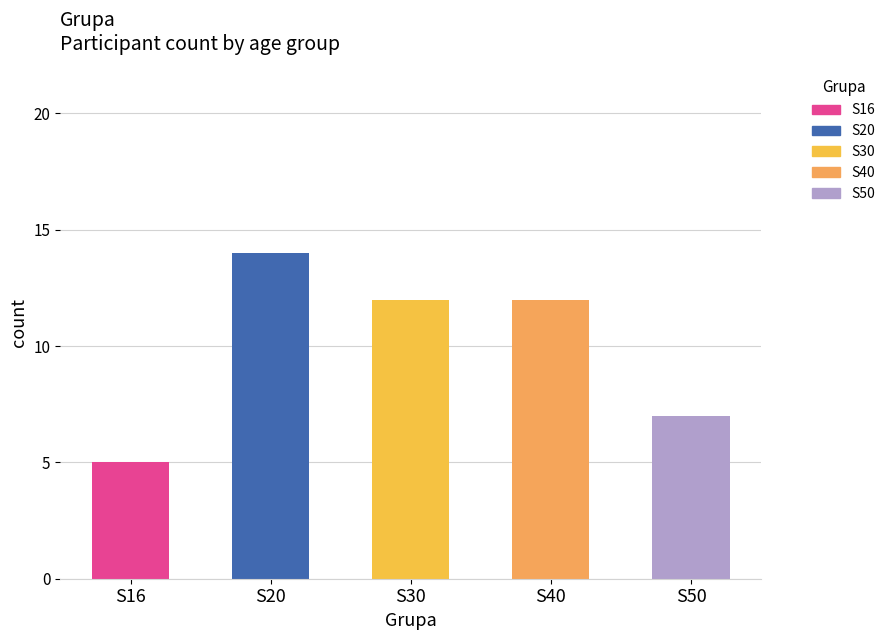

Are the bars grouped side by side (vs. stacked)?

Yes